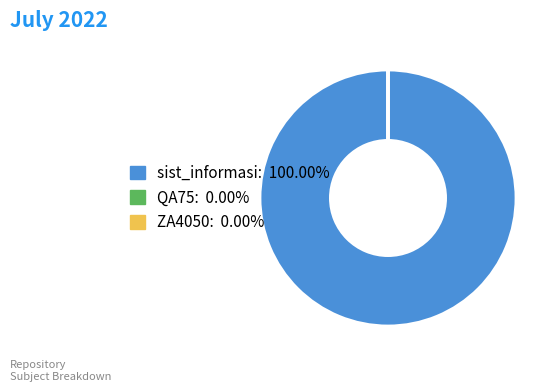

Which slice is the largest?

sist_informasi